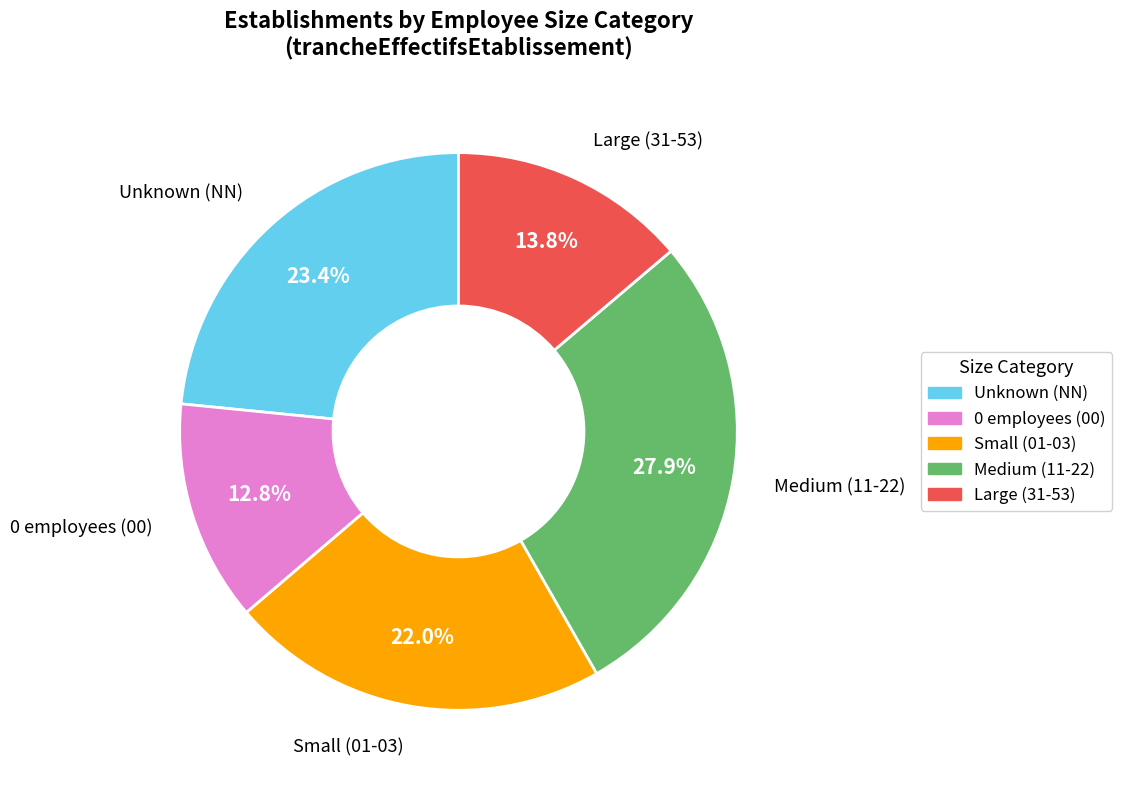

Is there a majority slice in this chart?

No